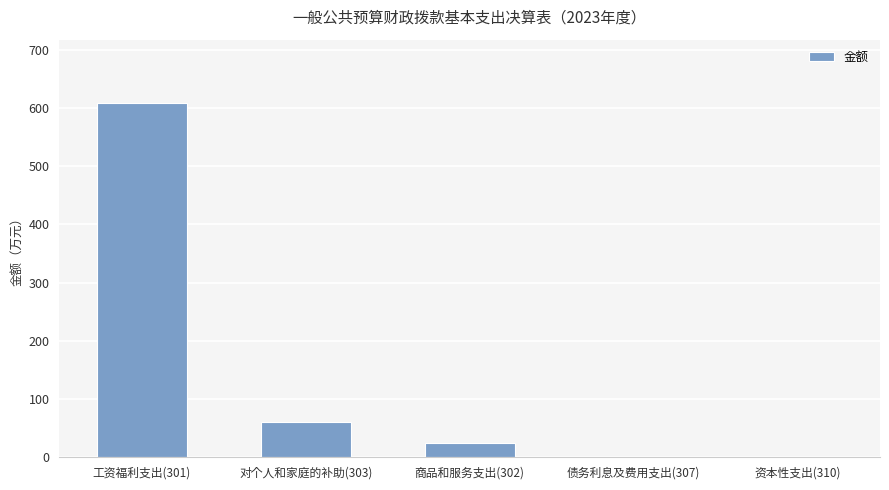

Are the bars horizontal?

No